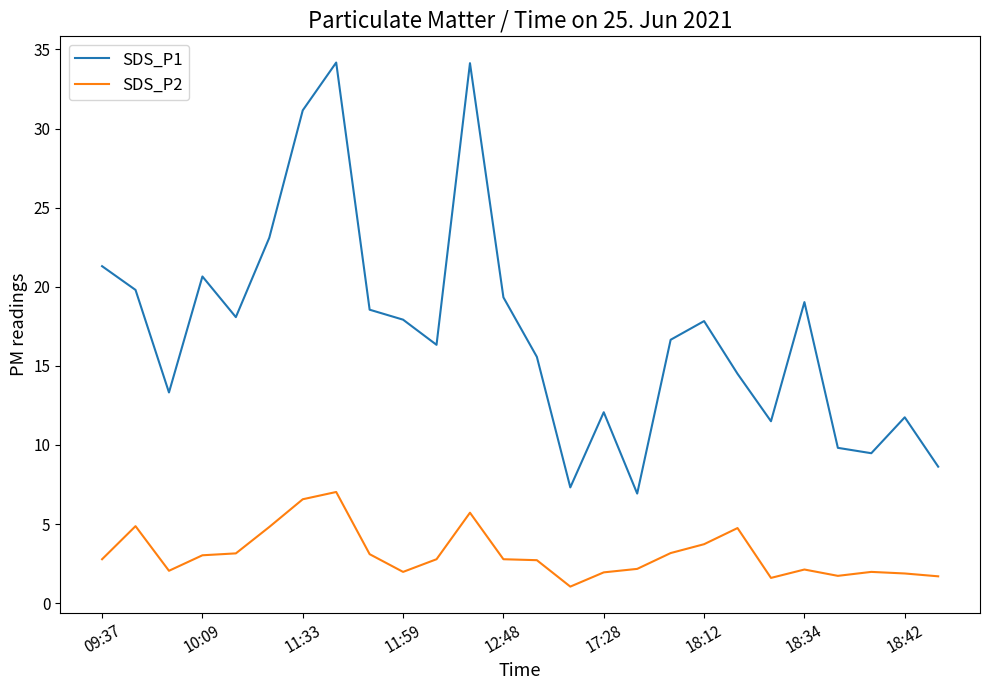

How many categories are shown in the chart?

26